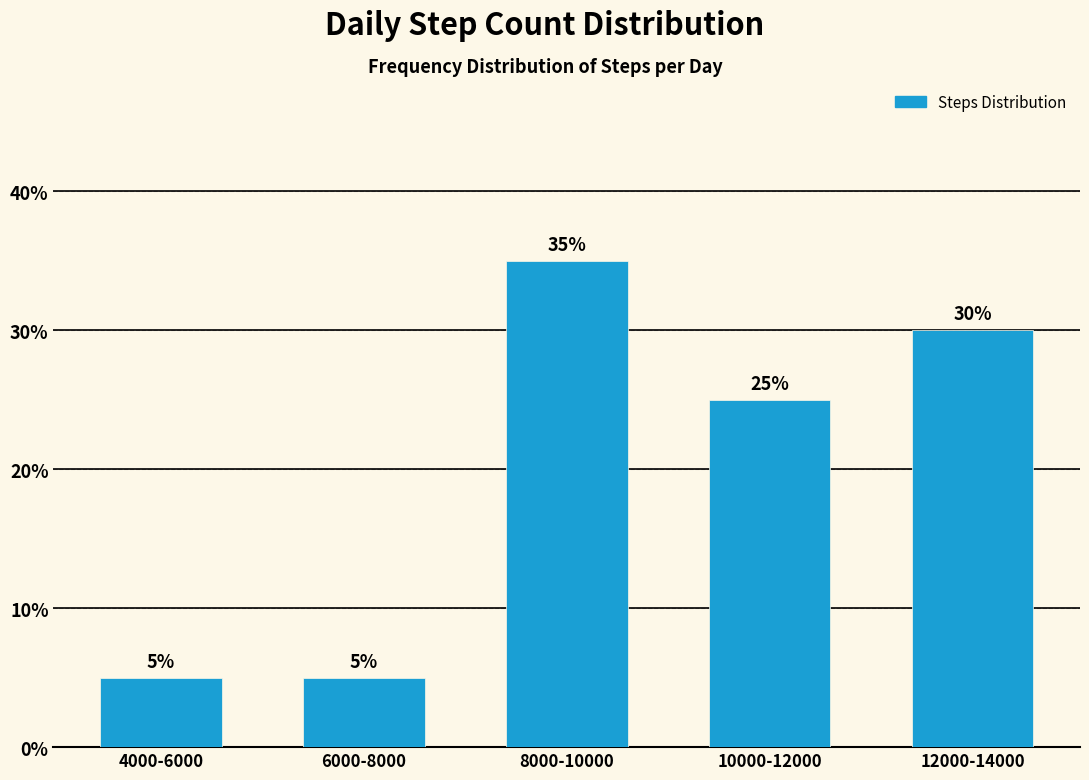

Reading left to right, transcribe all the data shown in this chart.

5	5	35	25	30